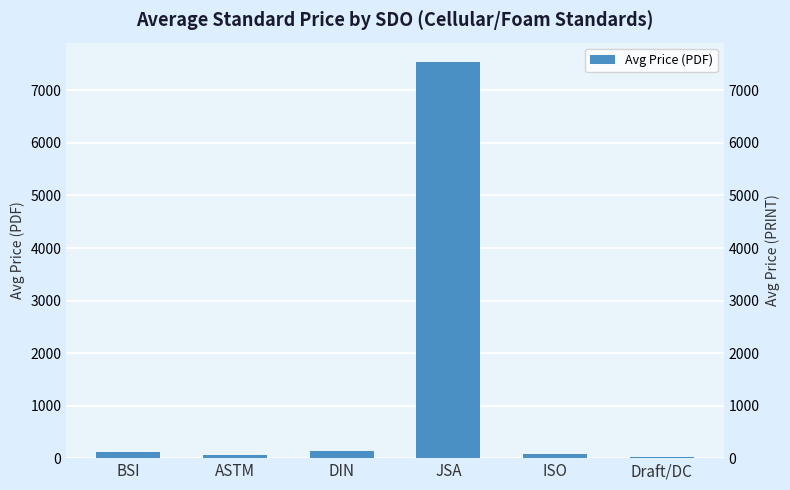

Is it true that the value at Draft/DC is 20.0?

True